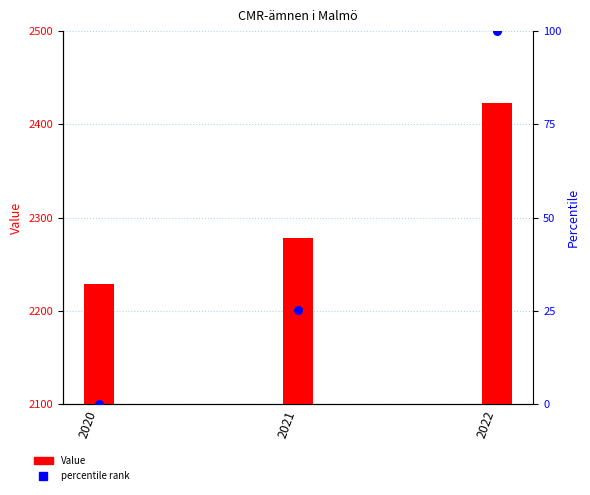

Is the value of percentile rank at 2020 greater than the value of Value at 2022?

No